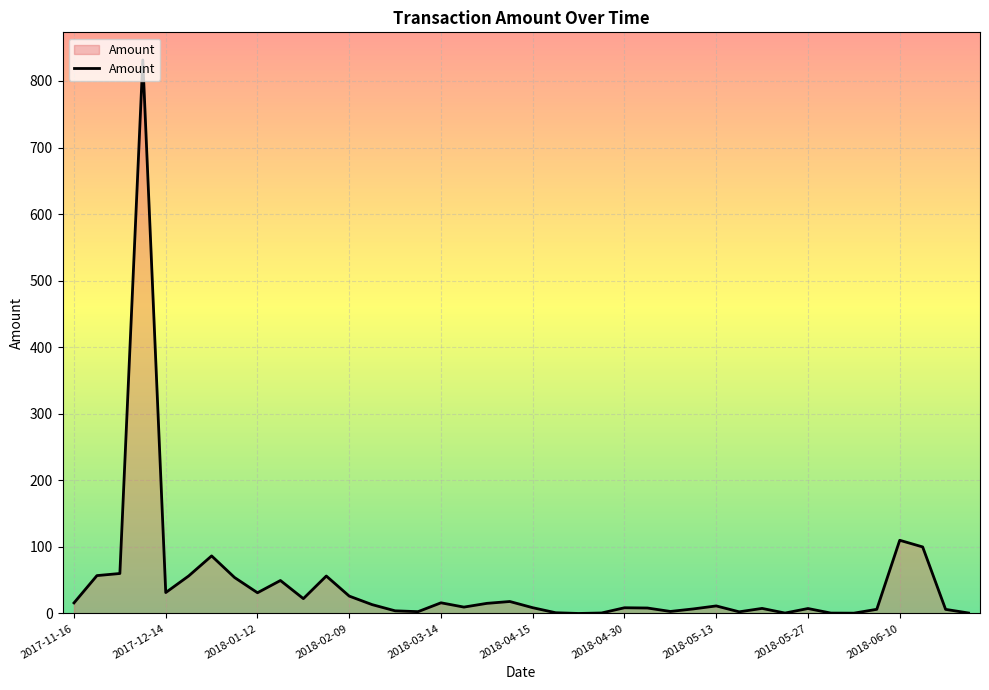

What is the greatest value displayed?

831.5